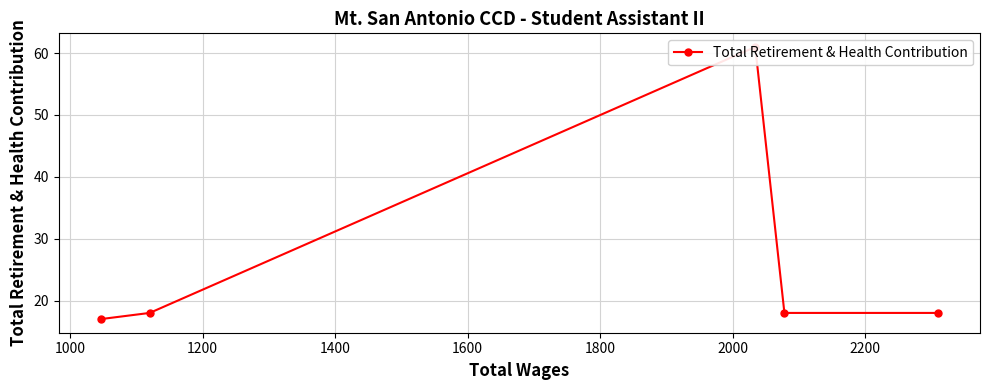

Count the number of values greater than 18.

1